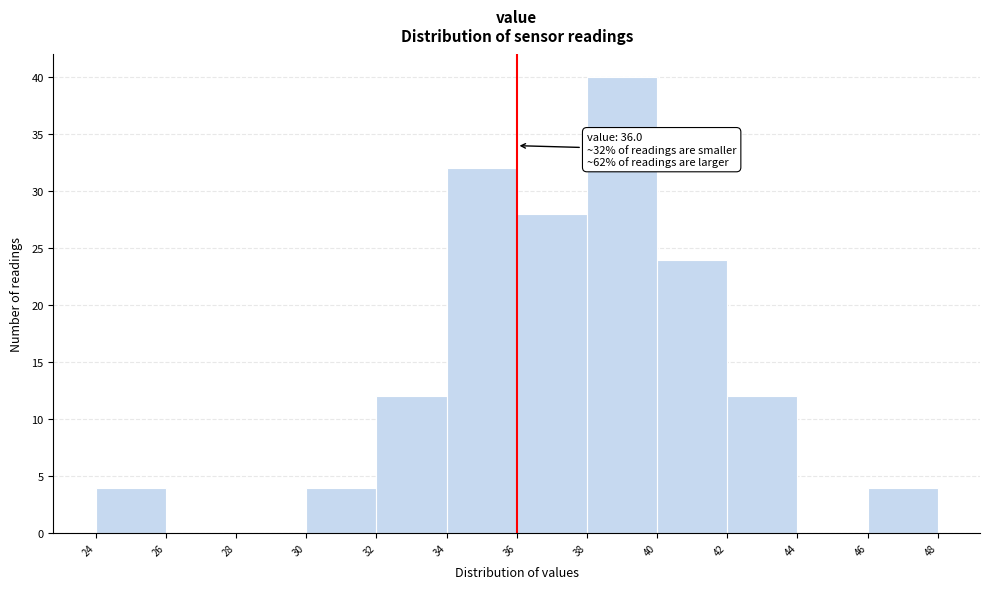

Over which range of the x-axis is the bar tallest?

38 to 40